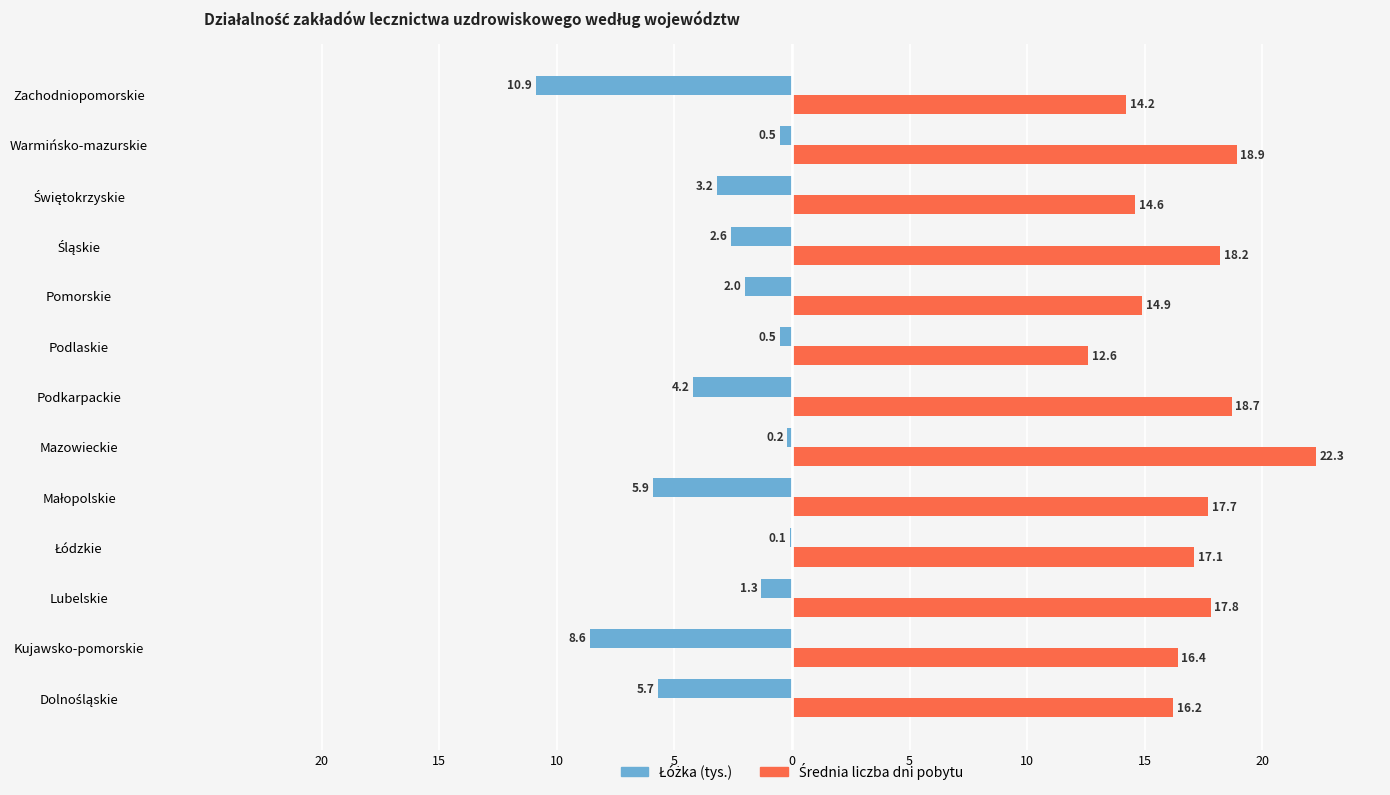

How many bars are there in total?

26